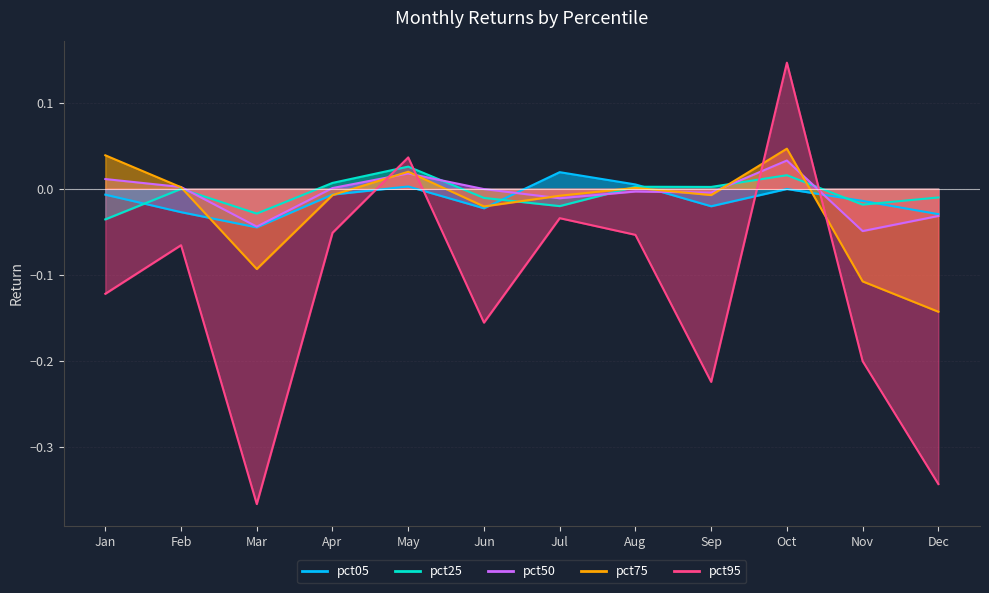

Reading left to right, extract all data points from this chart.

pct05: Jan=-0.0	Feb=-0.0	Mar=-0.0	Apr=-0.0	May=0.0	Jun=-0.0	Jul=0.0	Aug=0.0	Sep=-0.0	Oct=-0.0	Nov=-0.0	Dec=-0.0
pct25: Jan=-0.0	Feb=-0.0	Mar=-0.0	Apr=0.0	May=0.0	Jun=-0.0	Jul=-0.0	Aug=0.0	Sep=0.0	Oct=0.0	Nov=-0.0	Dec=-0.0
pct50: Jan=0.0	Feb=0.0	Mar=-0.0	Apr=0.0	May=0.0	Jun=-0.0	Jul=-0.0	Aug=-0.0	Sep=-0.0	Oct=0.0	Nov=-0.0	Dec=-0.0
pct75: Jan=0.0	Feb=0.0	Mar=-0.1	Apr=-0.0	May=0.0	Jun=-0.0	Jul=-0.0	Aug=0.0	Sep=-0.0	Oct=0.0	Nov=-0.1	Dec=-0.1
pct95: Jan=-0.1	Feb=-0.1	Mar=-0.4	Apr=-0.1	May=0.0	Jun=-0.2	Jul=-0.0	Aug=-0.1	Sep=-0.2	Oct=0.1	Nov=-0.2	Dec=-0.3